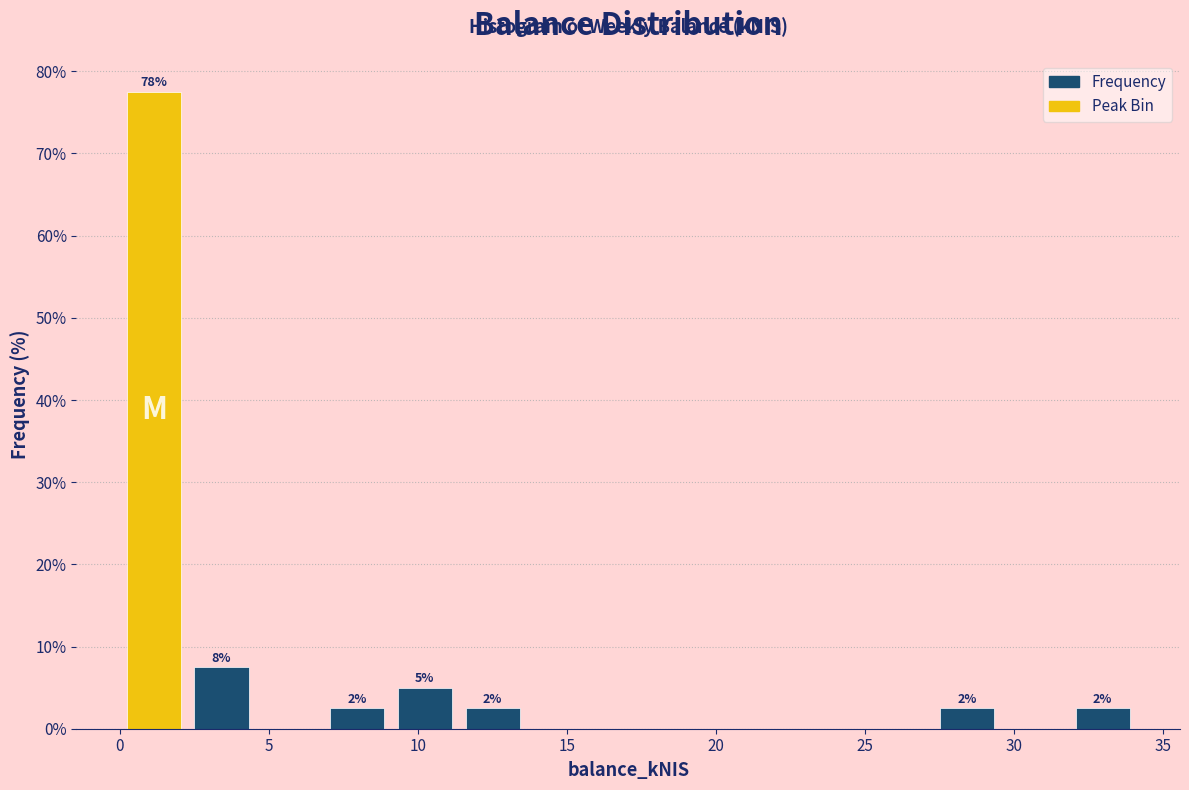

Which range on the x-axis has the tallest bar?

0.0 to 2.5